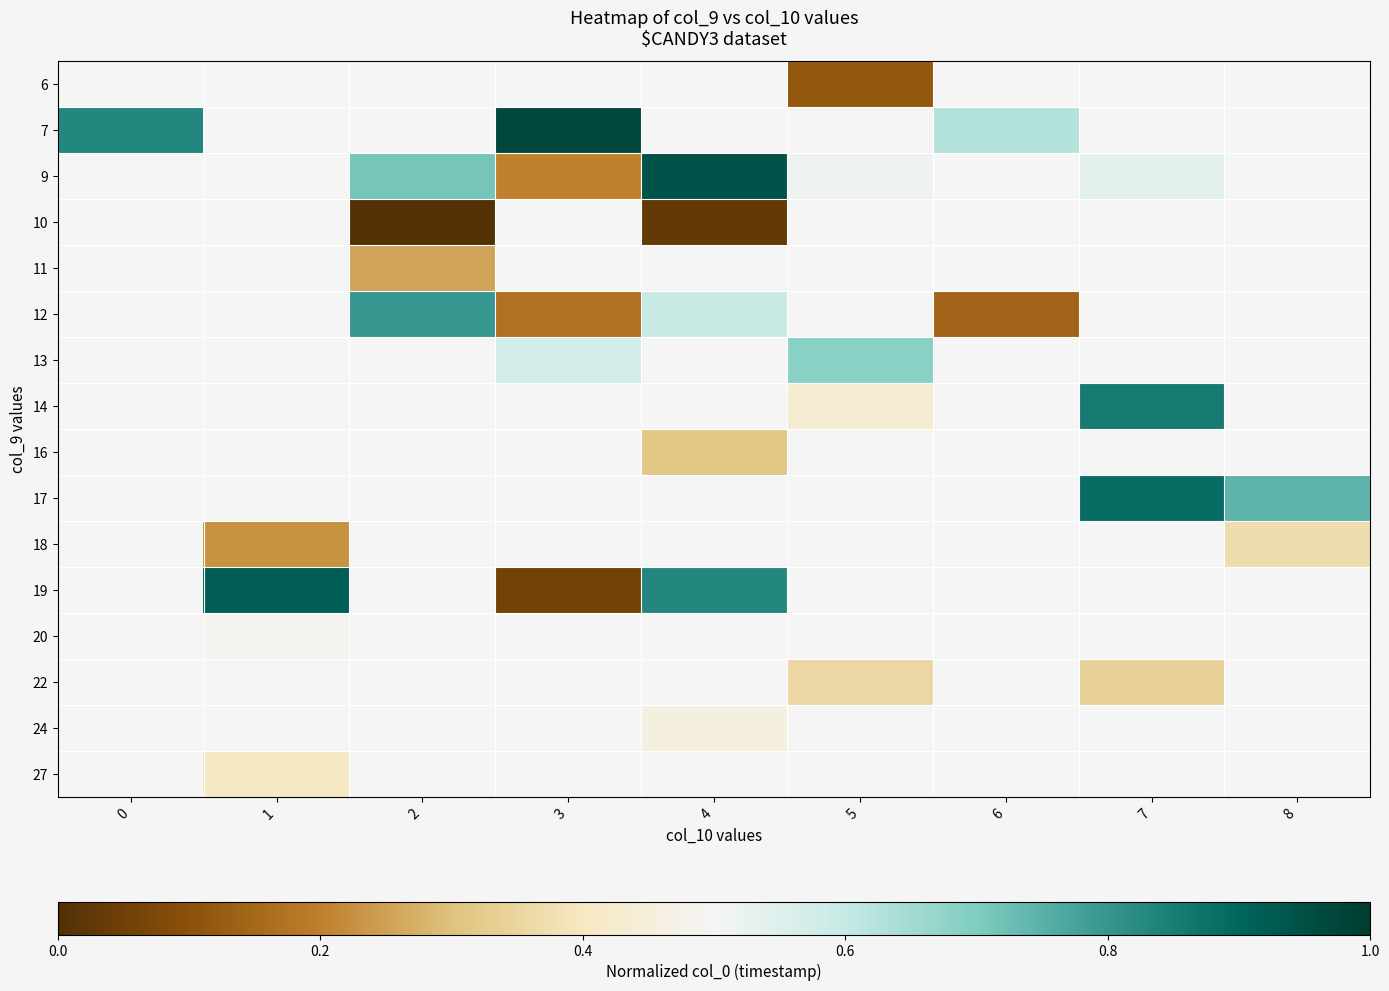

Is the value of 6 at 1 greater than the value of 9 at 4?

No